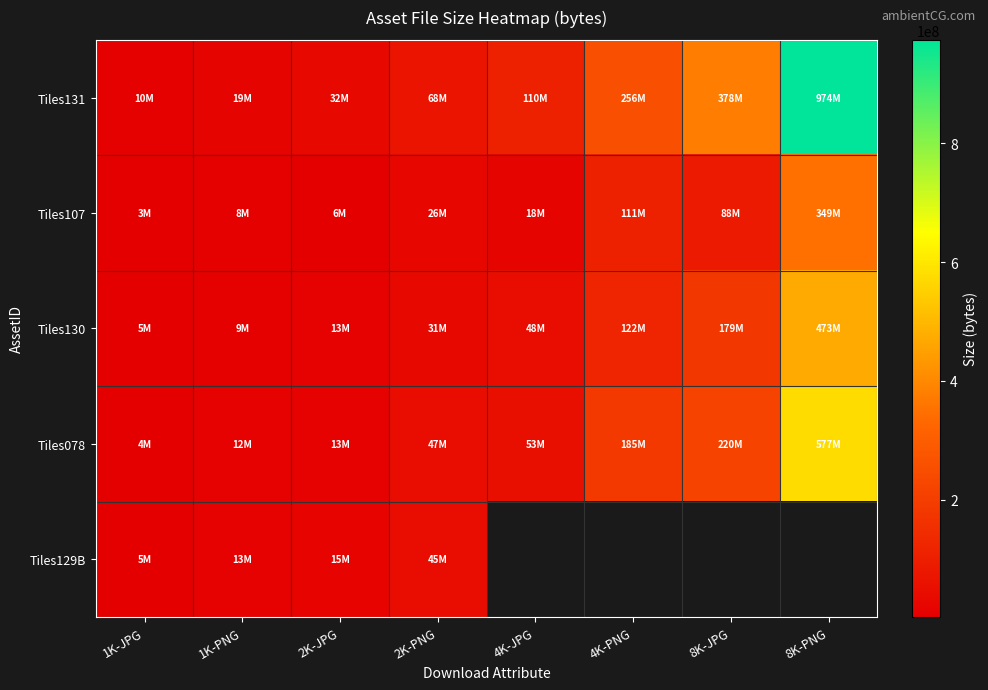

Which label corresponds to the smallest value in the chart?

1K-JPG